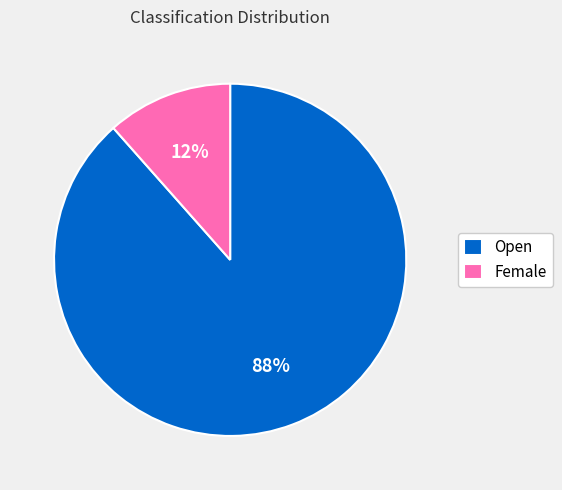

To the nearest percent, what is the average slice percentage?

50%